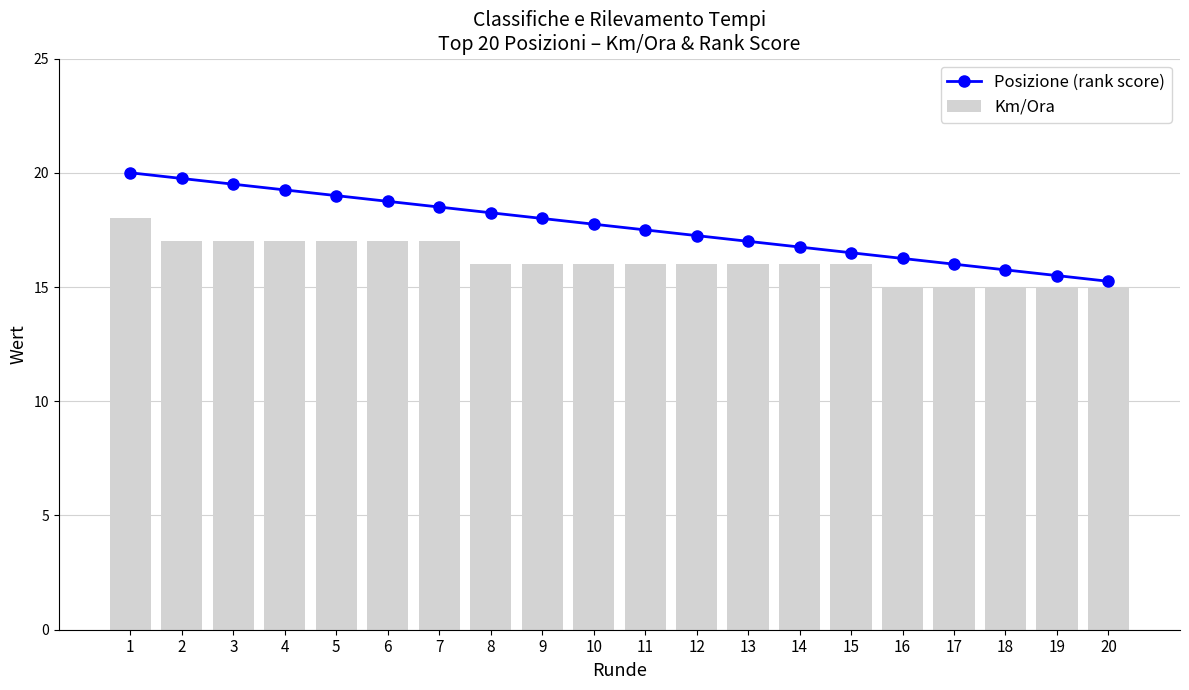

How many values in the Km/Ora series are below 16?

5